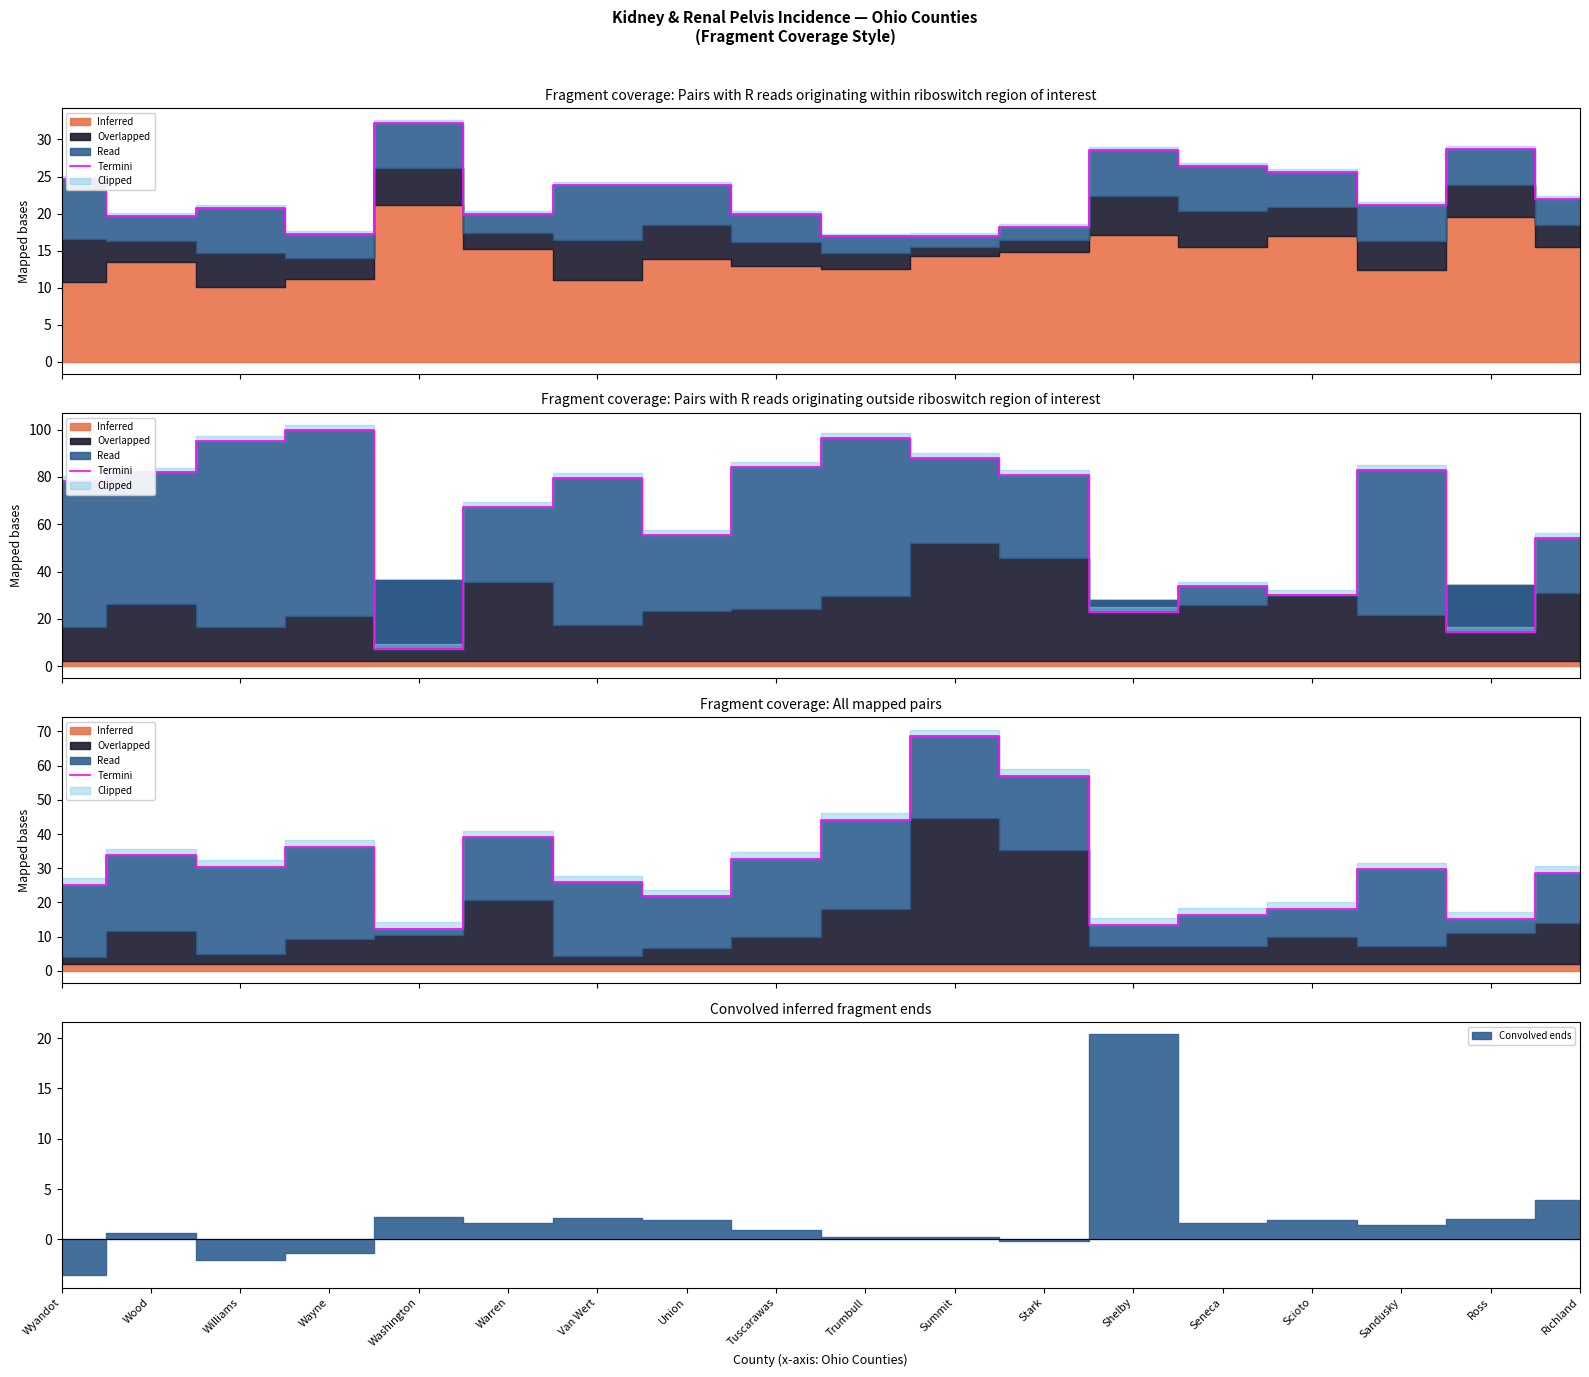

How many points are lower than both their immediate neighbors (excluding endpoints)?

5